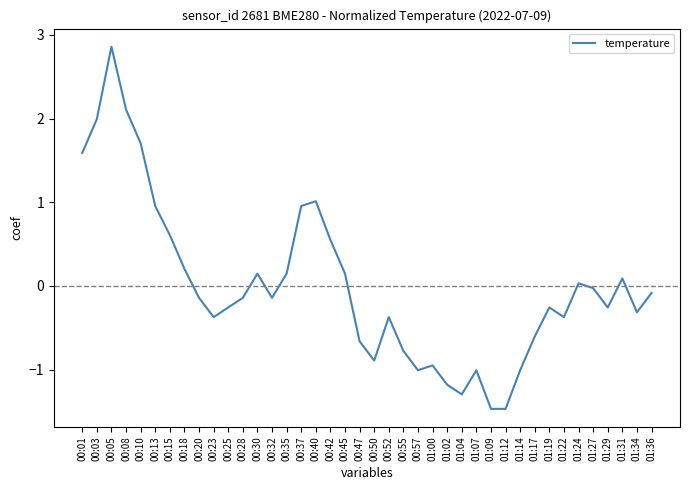

True or false: the data shows -0.4 at 00:57.

False